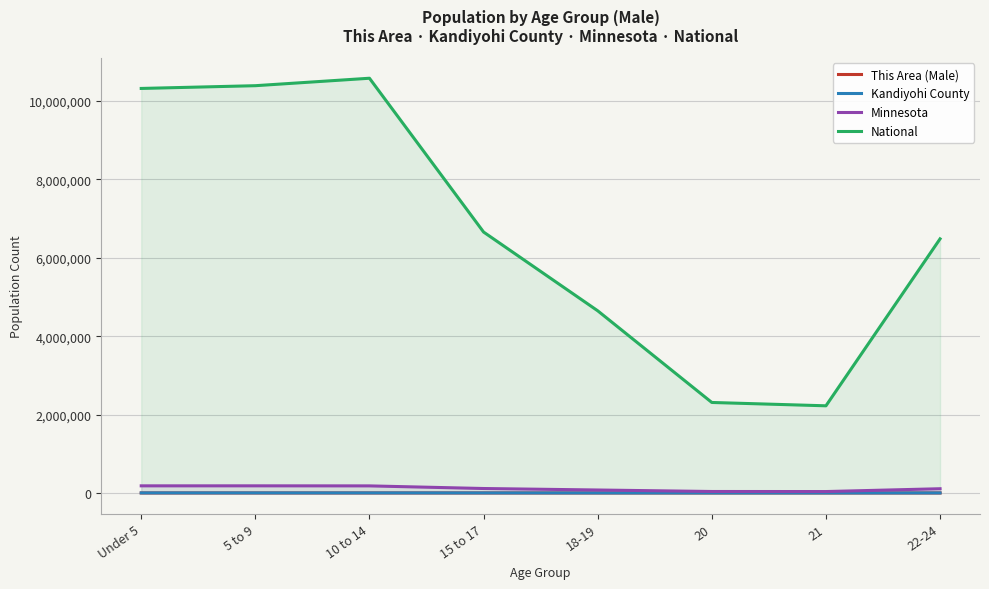

Which has a higher value, 20 or 5 to 9?

5 to 9